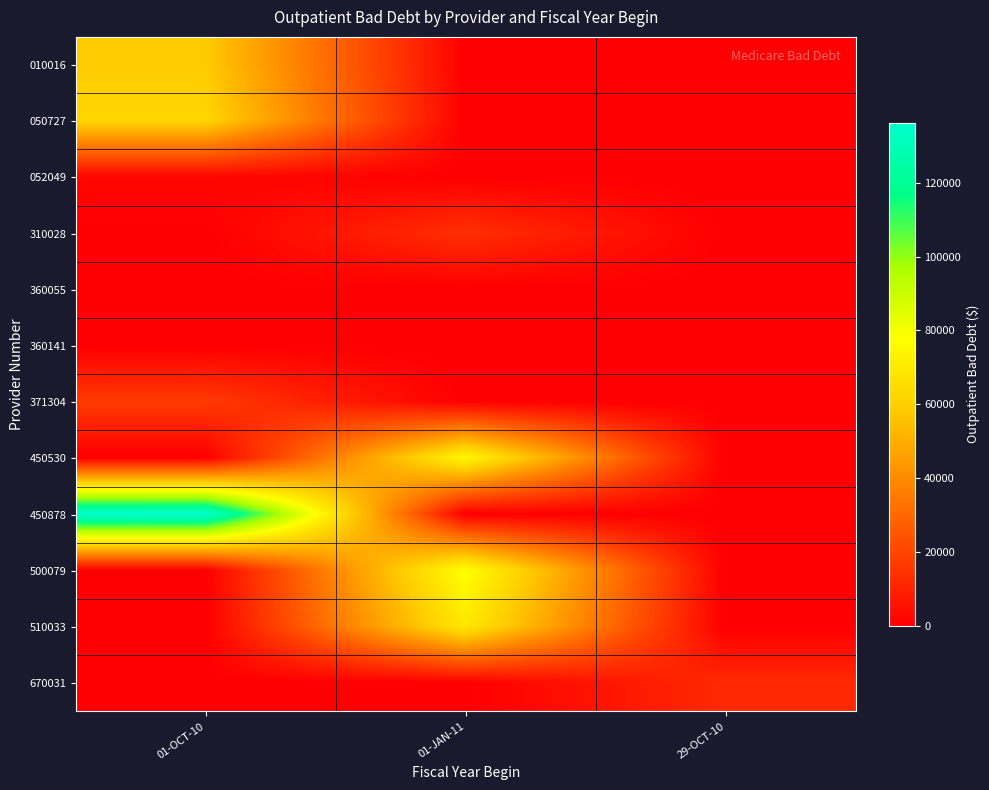

Which series has the largest range (max minus min)?

450878